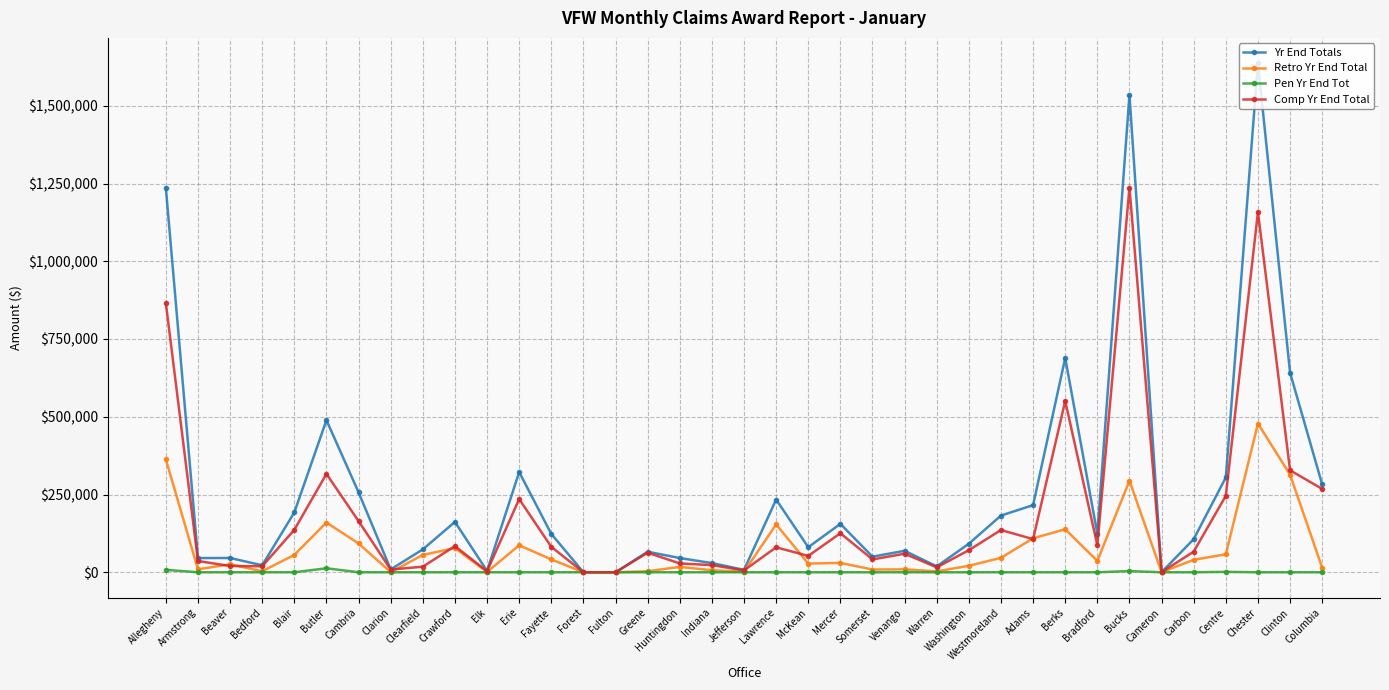

What is the label of the 19th point from the left?

Jefferson